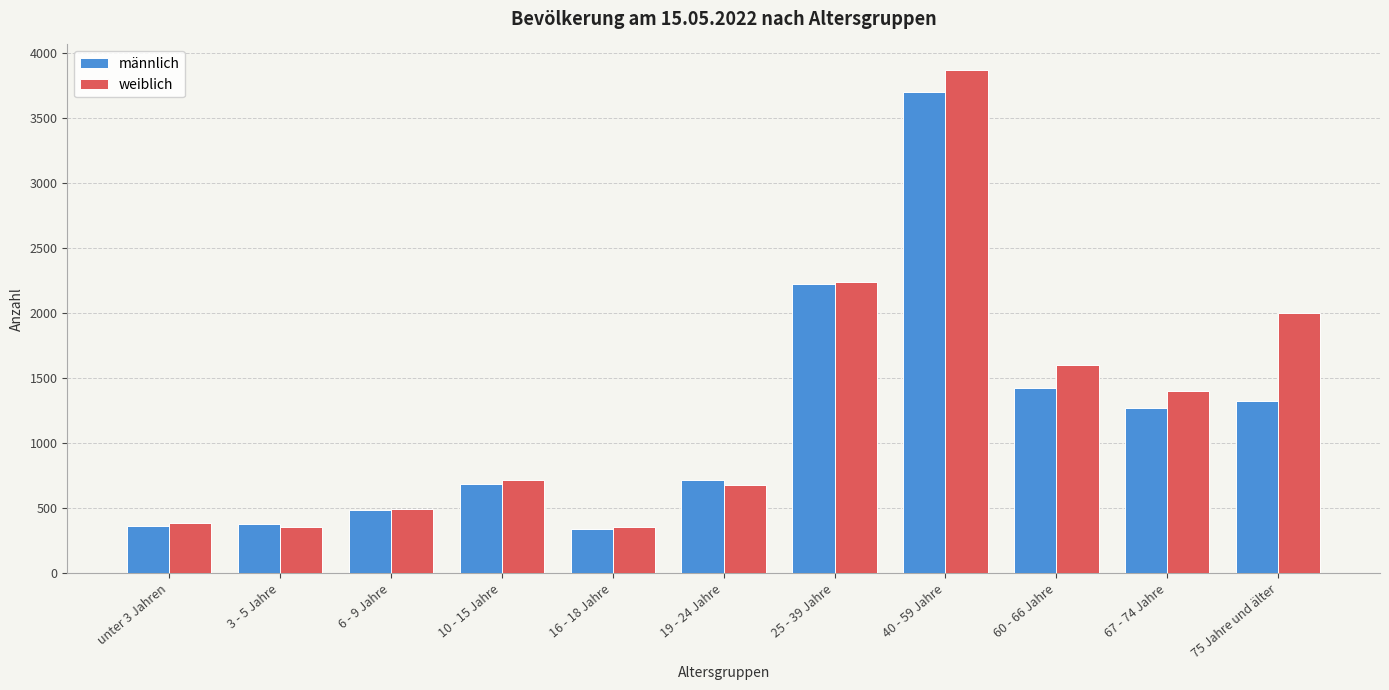

What is the smallest value displayed?

337